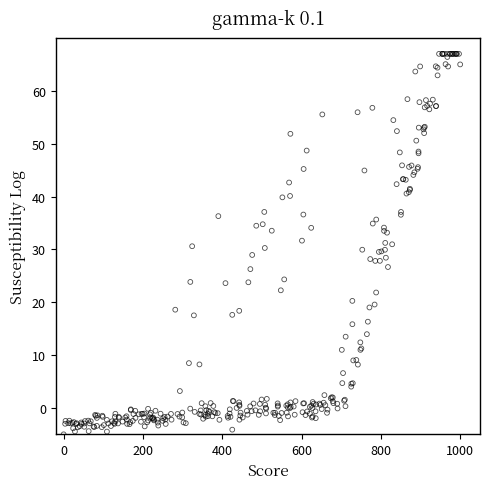

What is the range of X values (max minus min)?

1000.0